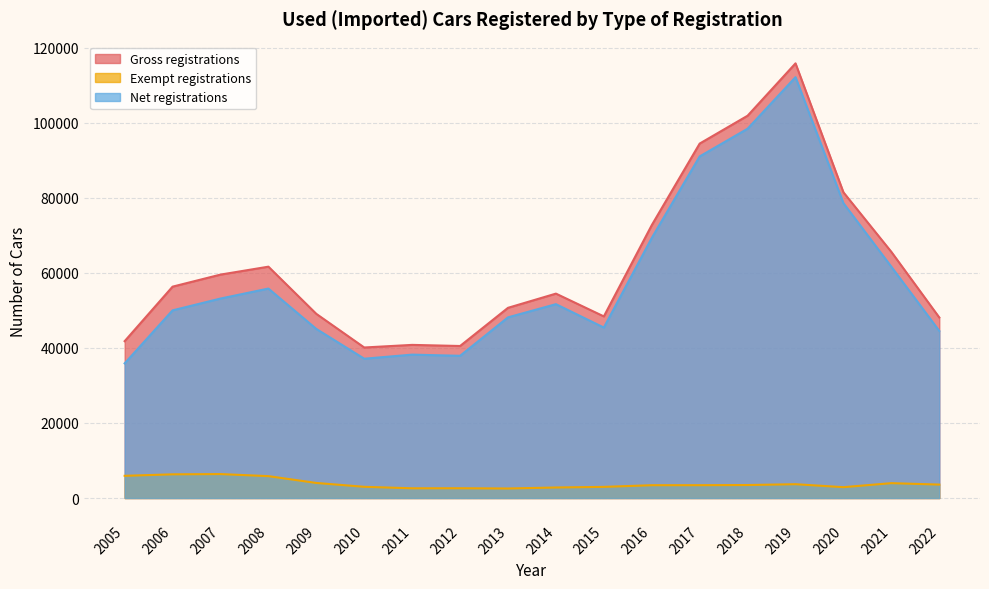

Which category has the highest value in the Net registrations series?

2019